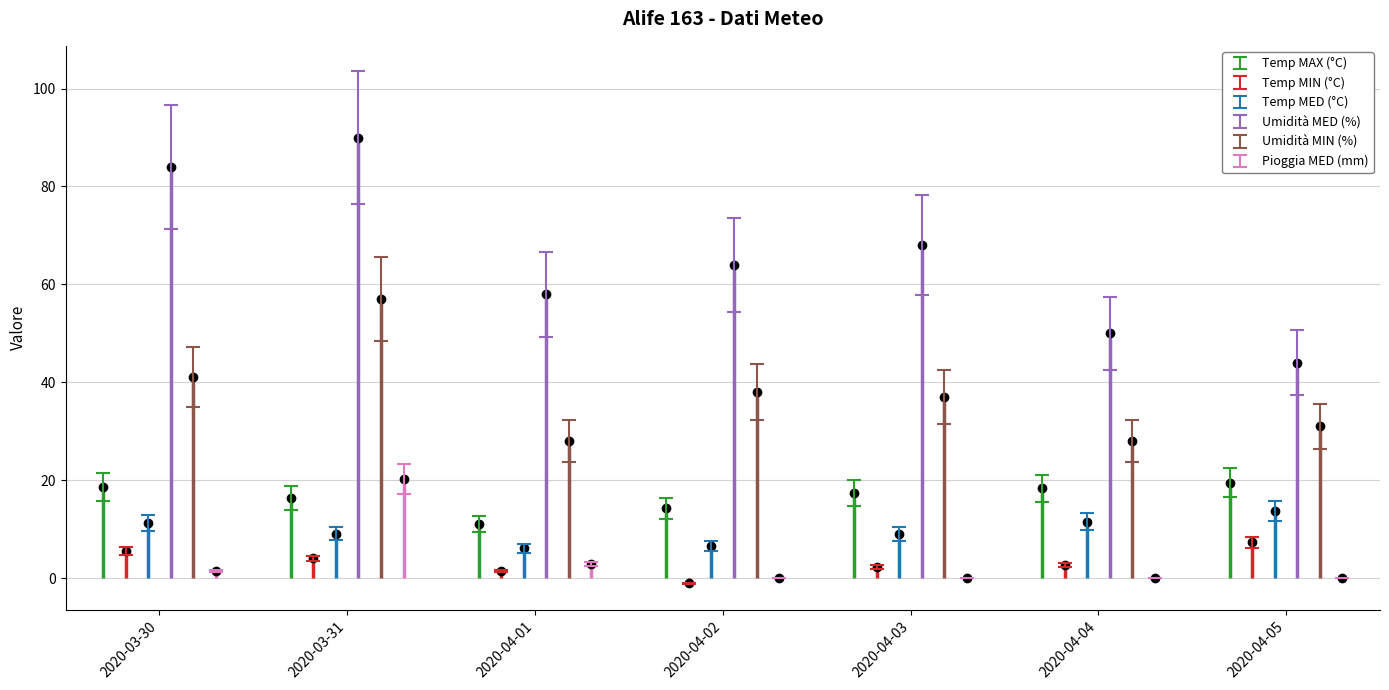

How many lines are shown in the chart?

6